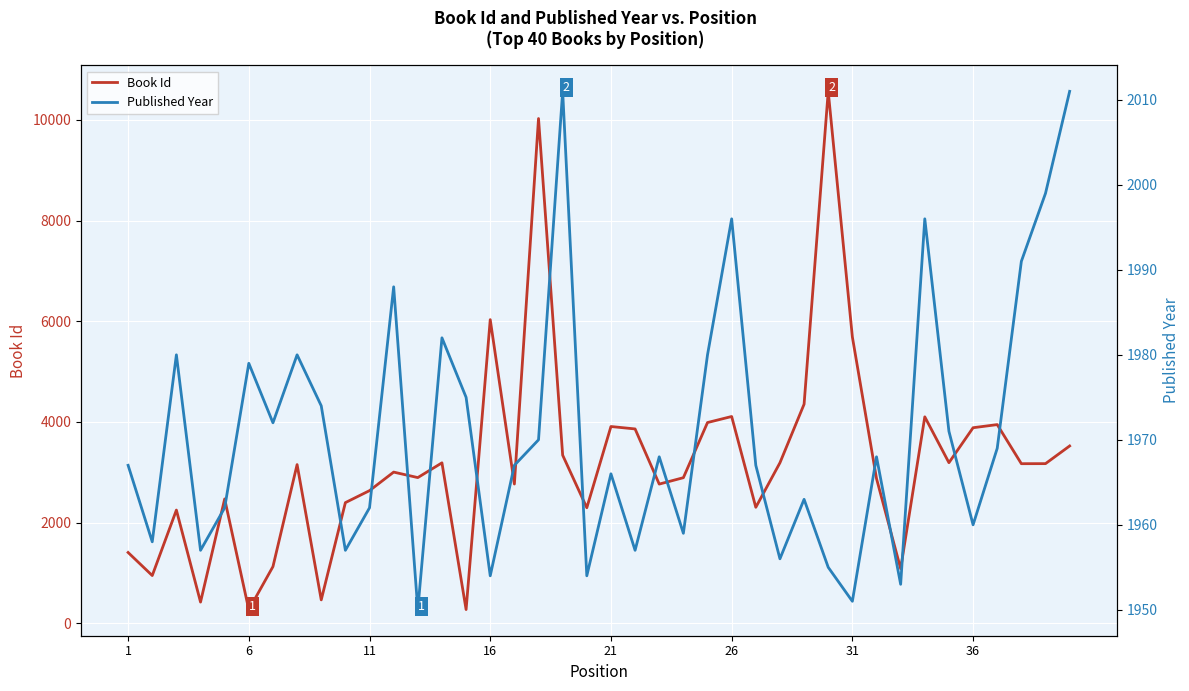

What is the minimum value for Book Id?

271